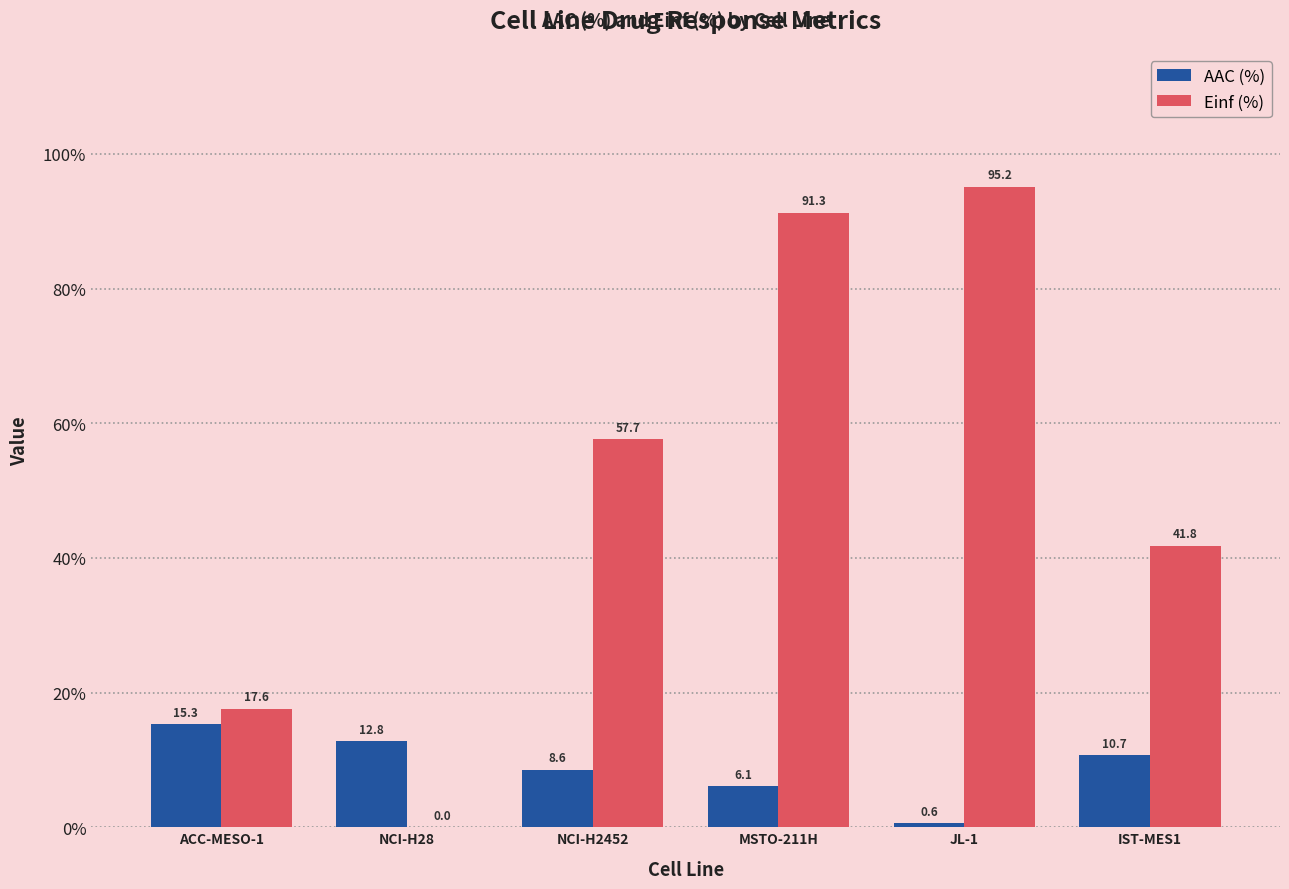

The Einf (%) series shows 41.8 at IST-MES1. True or false?

True